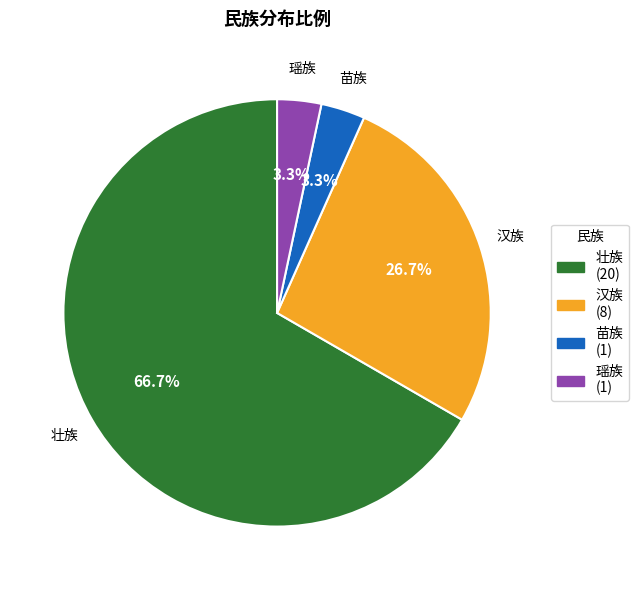

What percentage is NOT represented by 苗族?

96.7%